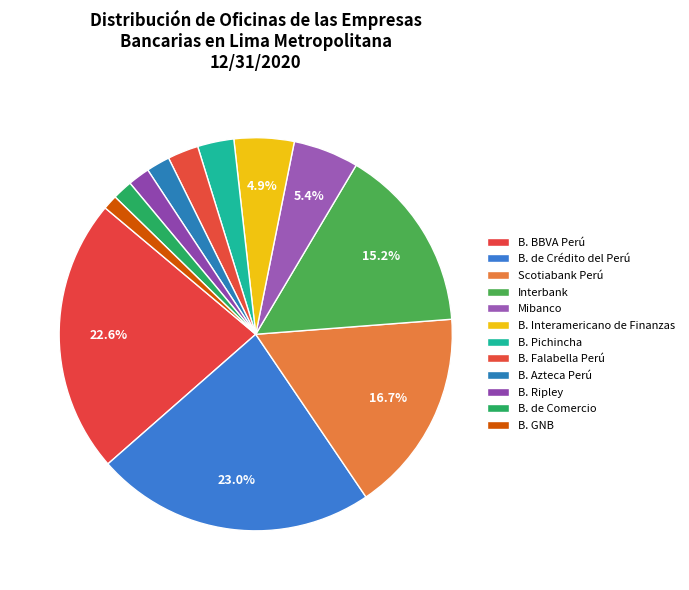

Rank the categories by value from lowest to highest.

B. GNB, B. de Comercio, B. Ripley, B. Azteca Perú, B. Falabella Perú, B. Pichincha, B. Interamericano de Finanzas, Mibanco, Interbank, Scotiabank Perú, B. BBVA Perú, B. de Crédito del Perú